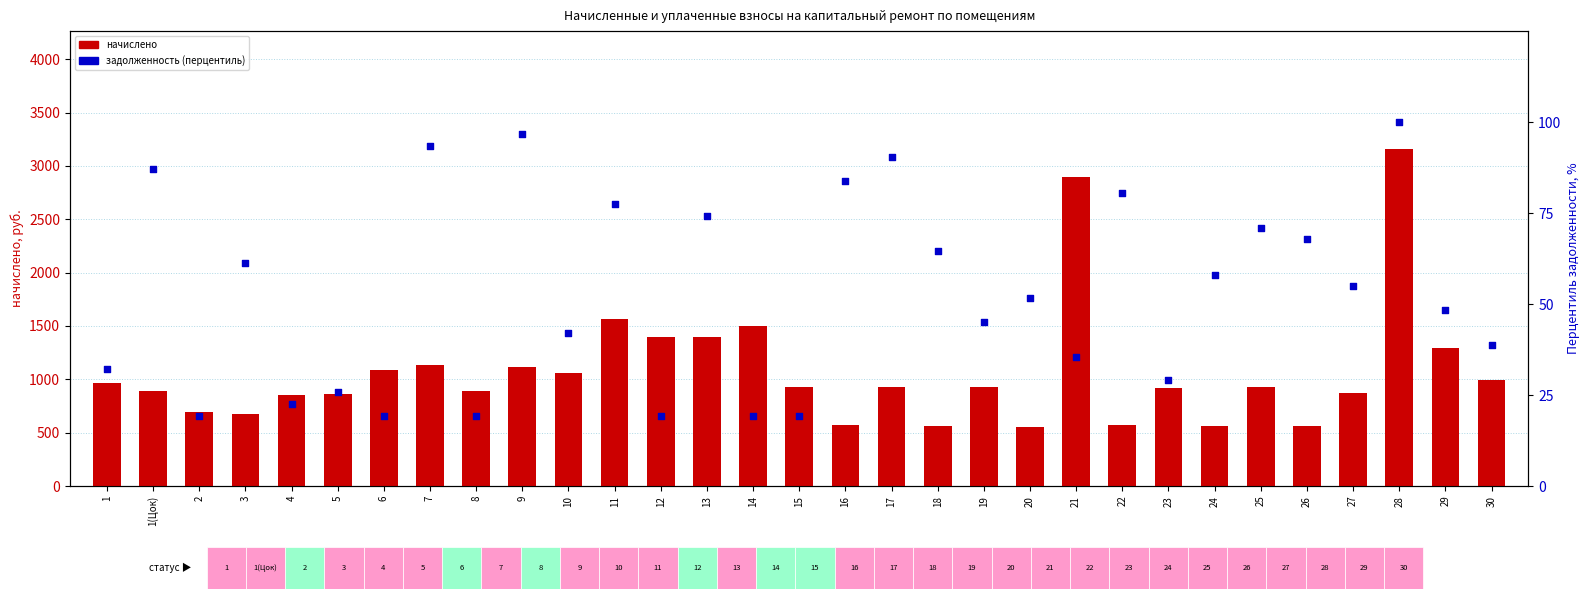

Which series contains the lowest Y value?

задолженность (перцентиль)